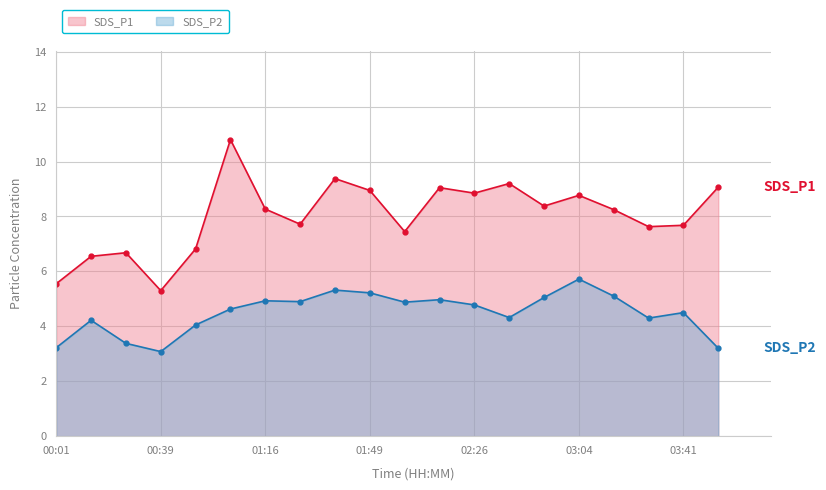

Where is the first local minimum for SDS_P2?

00:39